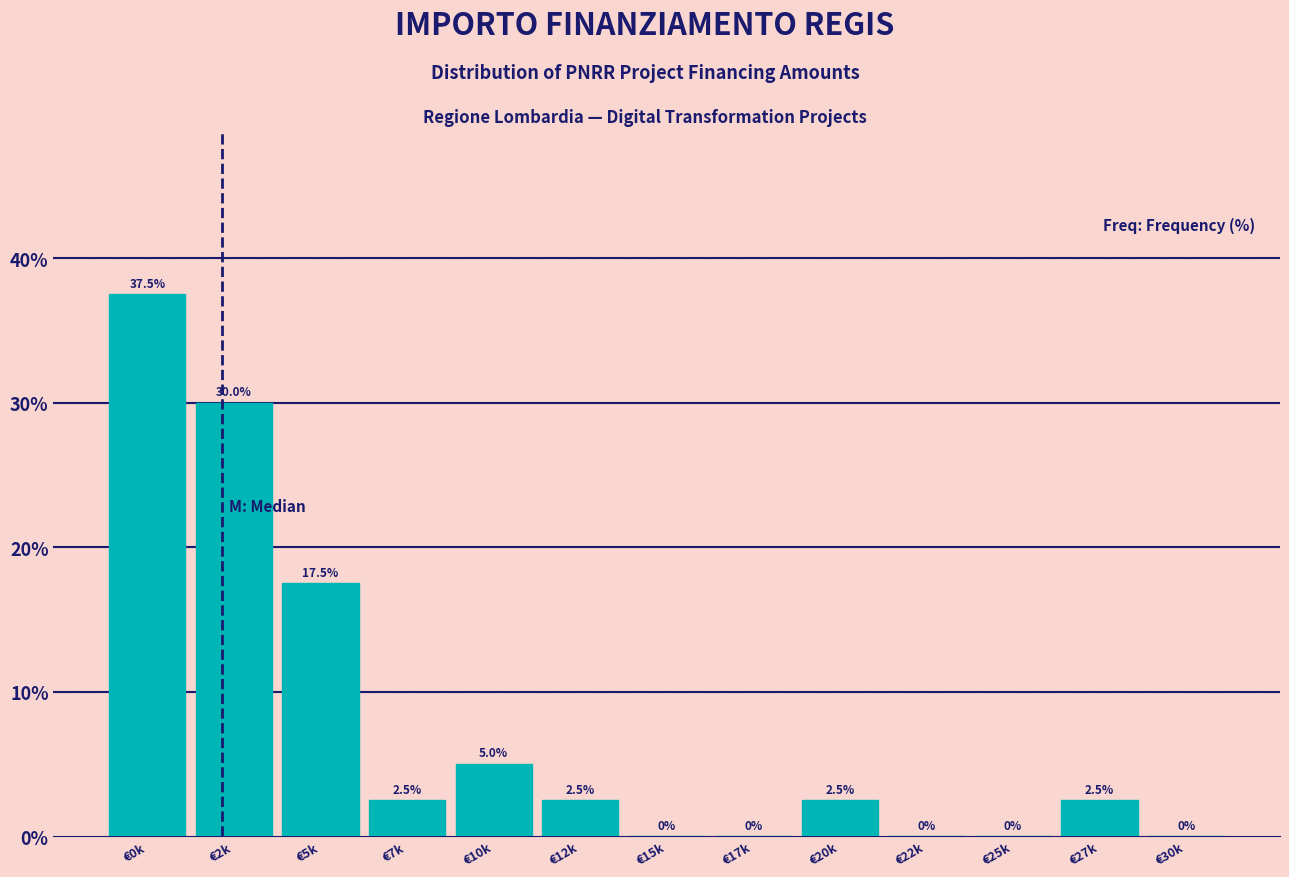

Reading left to right, extract all data points from this chart.

€0k=37.5	€2k=30.0	€5k=17.5	€7k=2.5	€10k=5.0	€12k=2.5	€15k=0.0	€17k=0.0	€20k=2.5	€22k=0.0	€25k=0.0	€27k=2.5	€30k=0.0